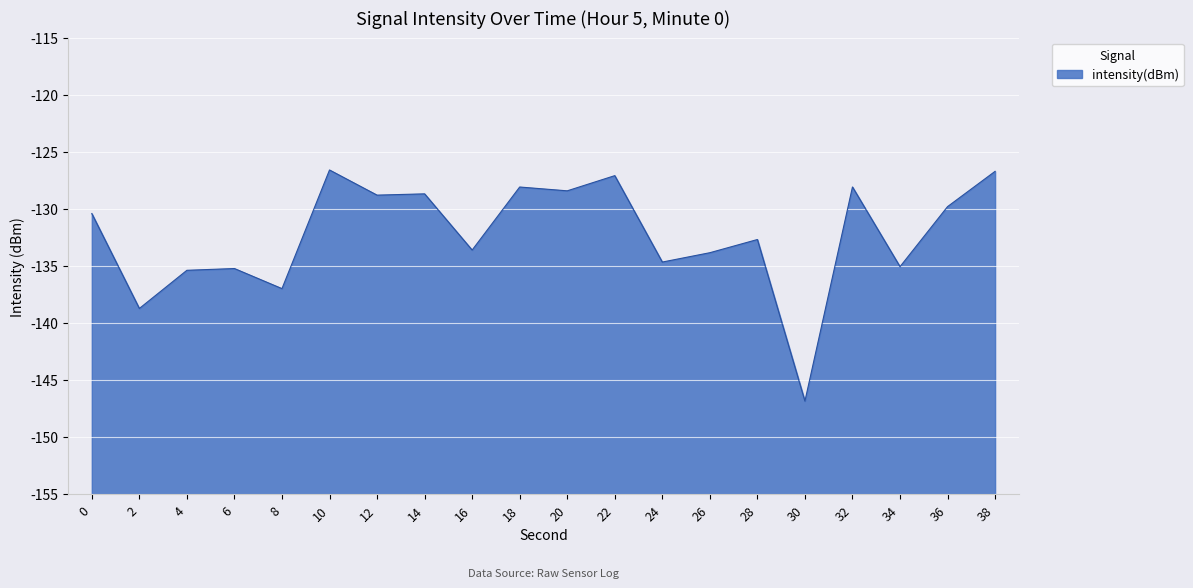

Reading left to right, transcribe all the data shown in this chart.

0=-130.4	2=-138.7	4=-135.4	6=-135.2	8=-137.0	10=-126.6	12=-128.8	14=-128.7	16=-133.6	18=-128.1	20=-128.4	22=-127.1	24=-134.7	26=-133.9	28=-132.7	30=-146.9	32=-128.1	34=-135.1	36=-129.8	38=-126.7